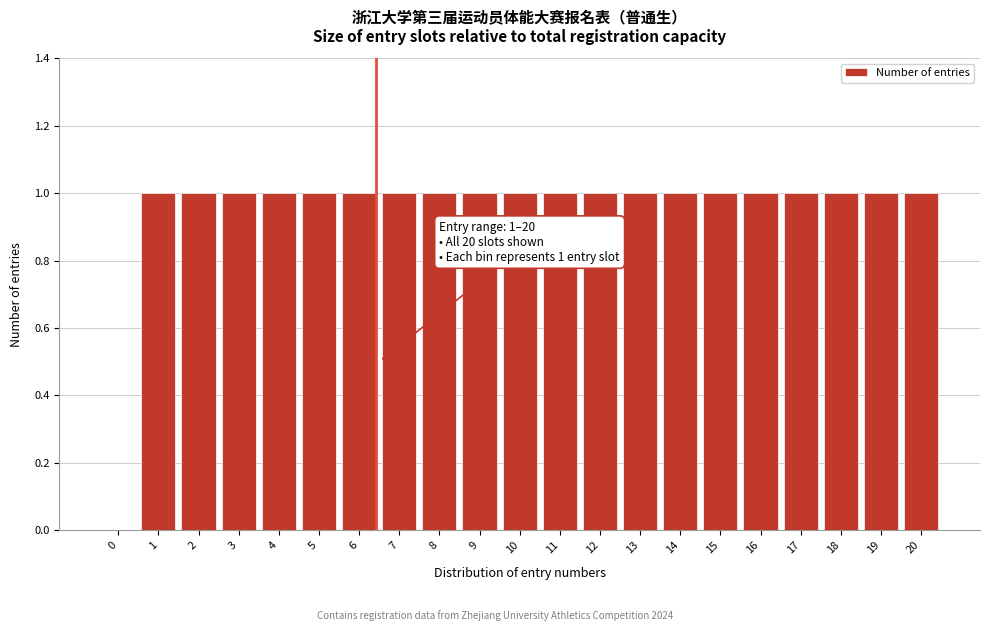

Reading left to right, transcribe all the data shown in this chart.

0=0	1=1	2=1	3=1	4=1	5=1	6=1	7=1	8=1	9=1	10=1	11=1	12=1	13=1	14=1	15=1	16=1	17=1	18=1	19=1	20=1